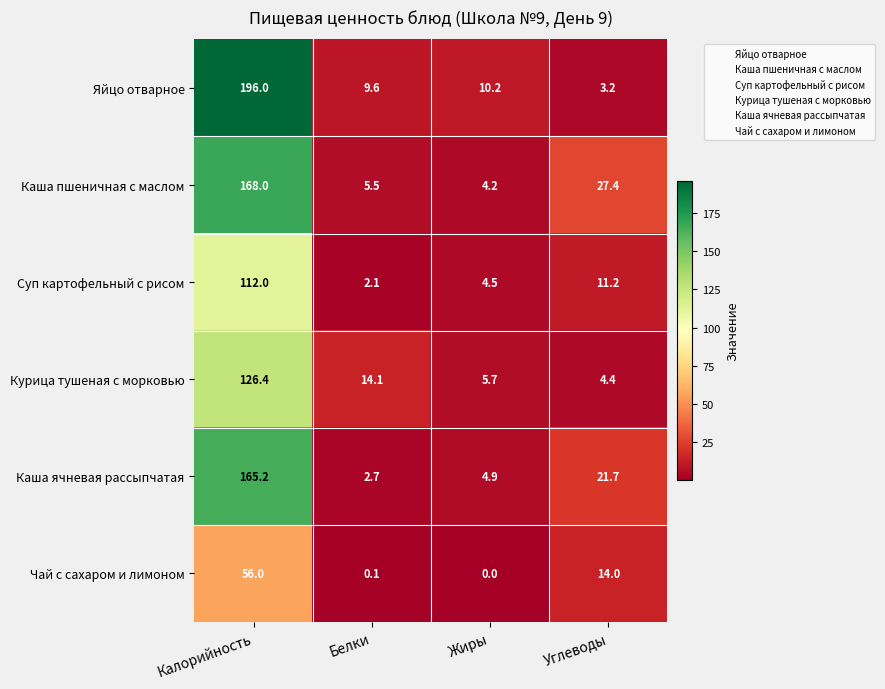

Which series has the largest range (max minus min)?

Яйцо отварное